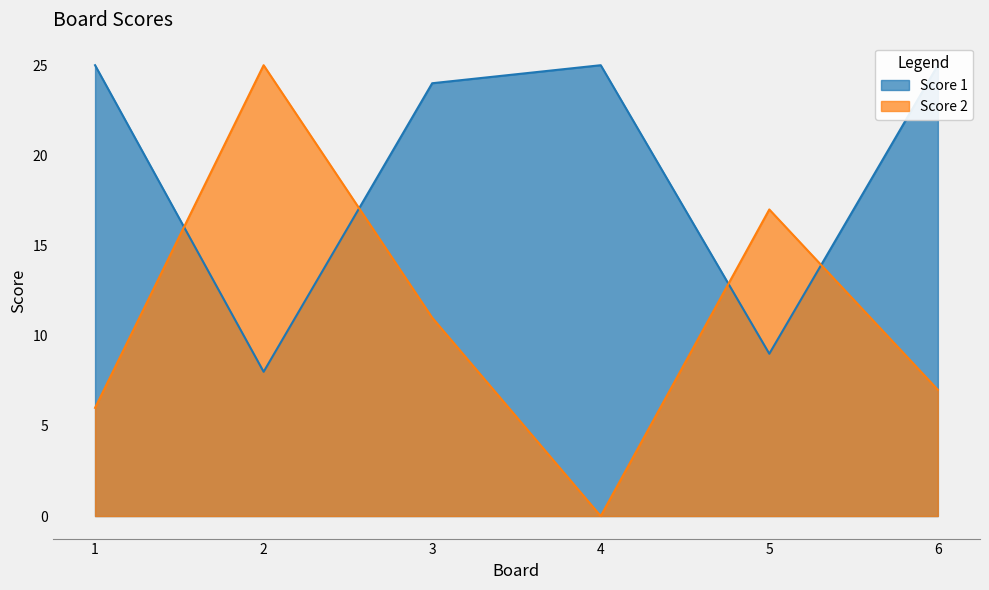

Which category has the highest value in the Score 1 series?

1